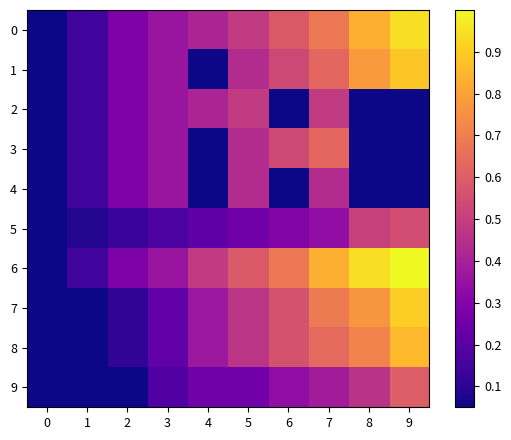

List the series in order of their peak value, highest first.

row_6, row_0, row_7, row_1, row_8, row_3, row_9, row_5, row_2, row_4